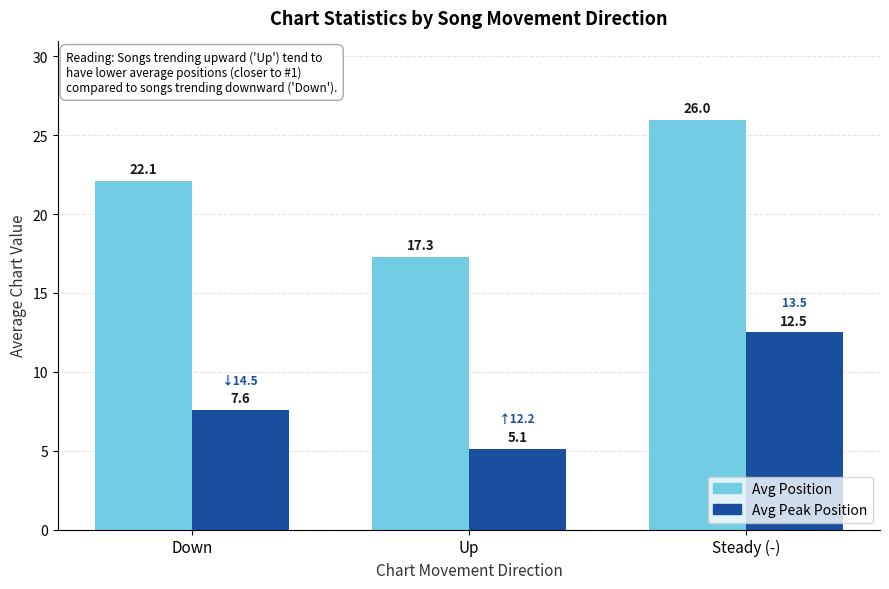

List the series in order of their peak value, lowest first.

Avg Peak Position, Avg Position